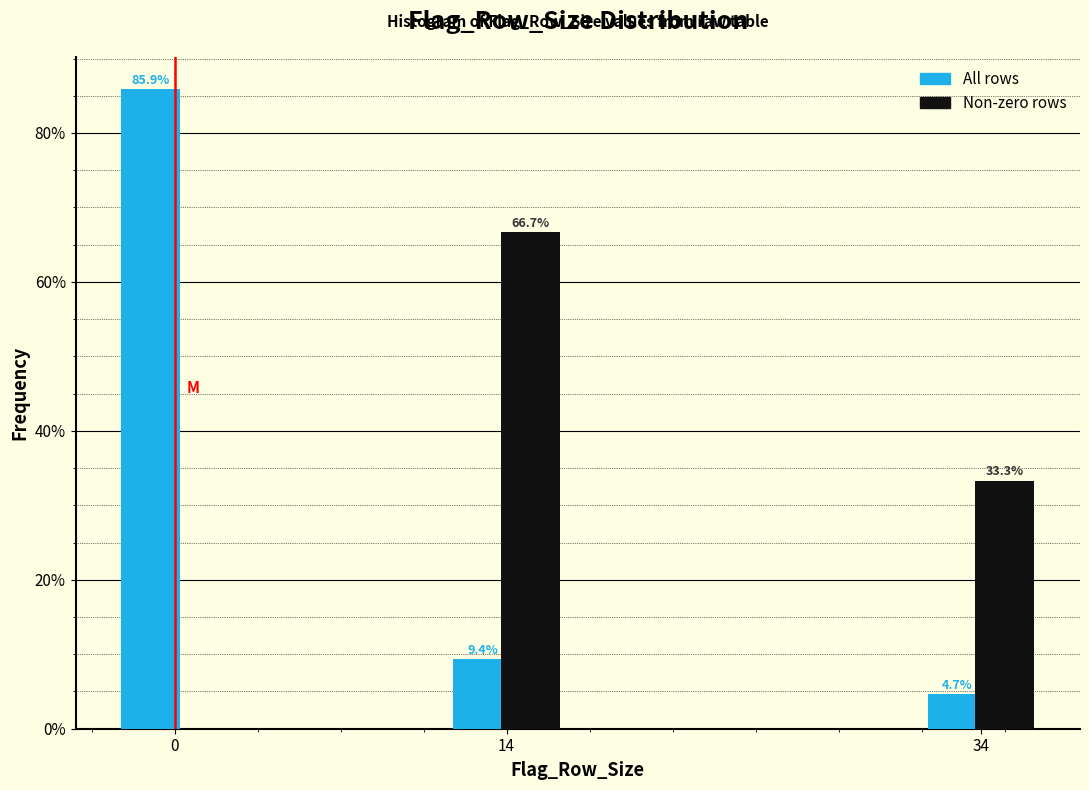

Reading right to left, what are all the values shown in this chart?

All rows: 34=4.7	14=9.4	0=85.9
Non-zero rows: 34=33.3	14=66.7	0=0.0